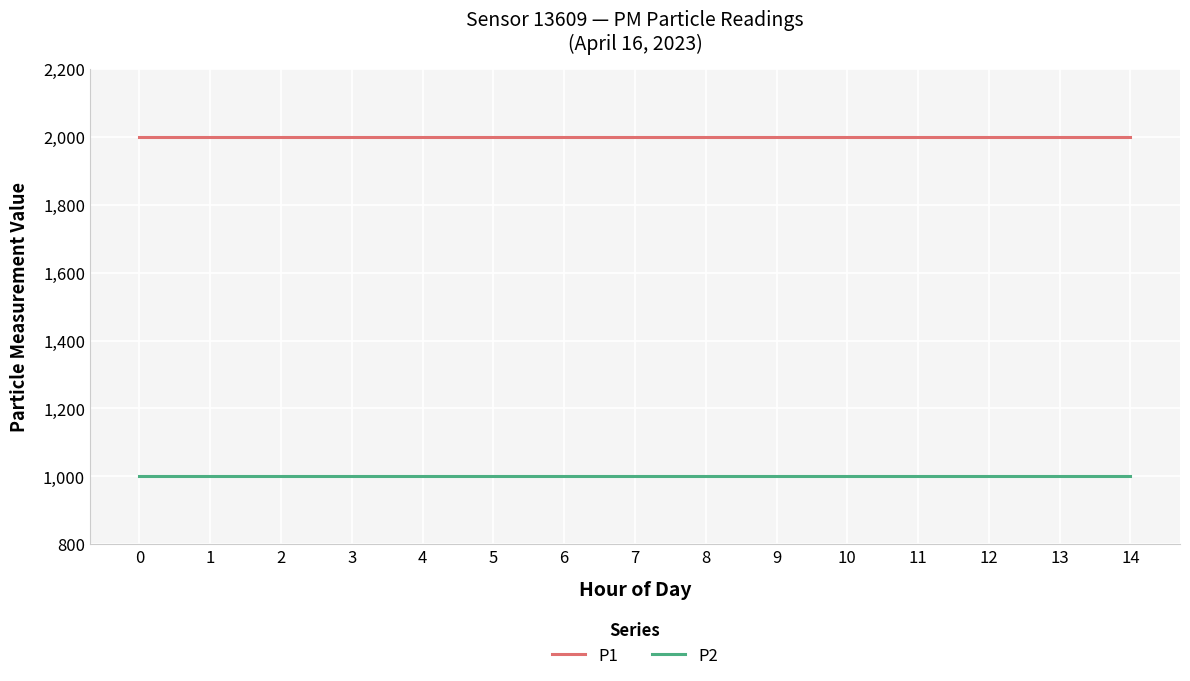

Rank the series at 5 from highest to lowest value.

P1, P2